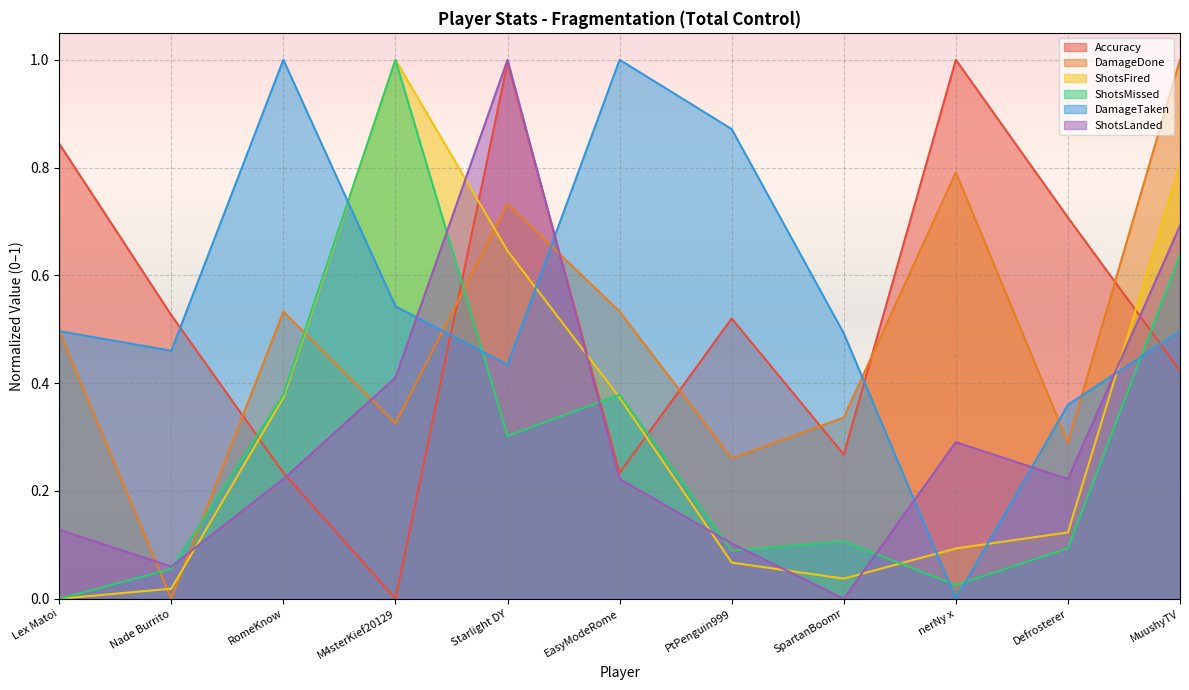

Does the chart display data point markers on the line(s)?

No